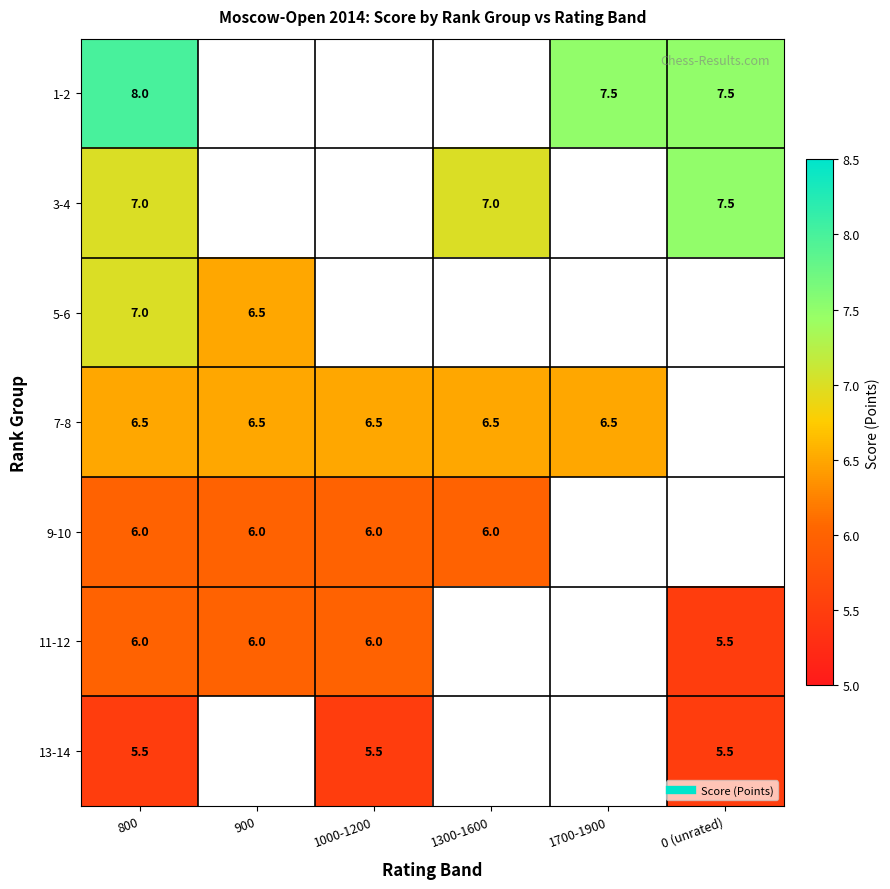

Rank the series by their maximum value, from lowest to highest.

13-14, 9-10, 11-12, 7-8, 5-6, 3-4, 1-2